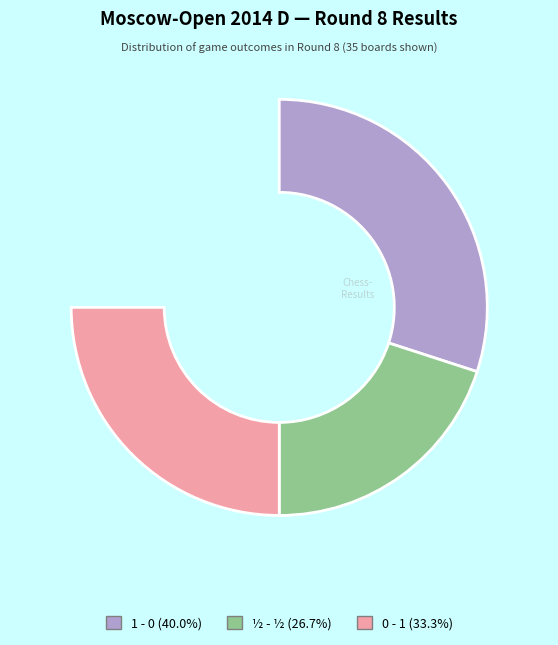

To the nearest percent, what is the difference between the largest and smallest slice percentages?

13%